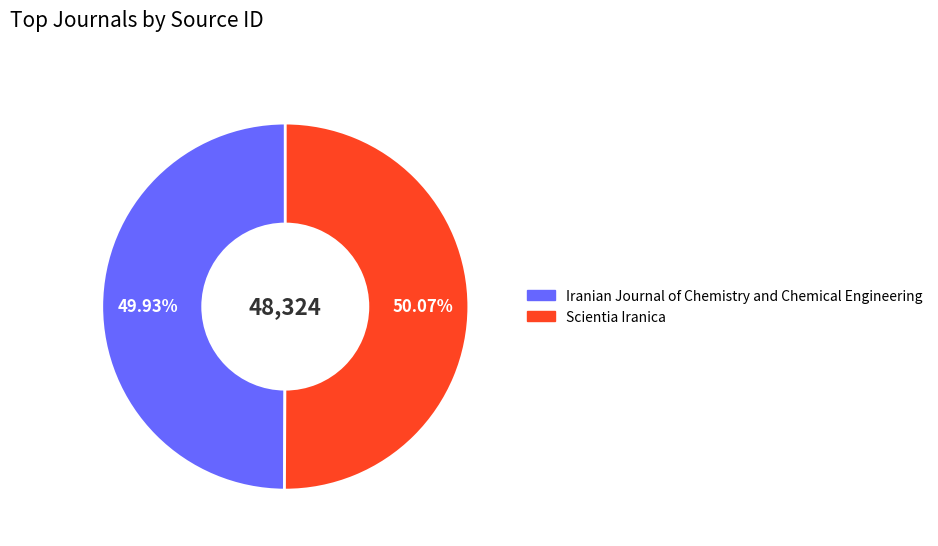

Is the sum of Scientia Iranica and Iranian Journal of Chemistry and Chemical Engineering greater than half?

Yes